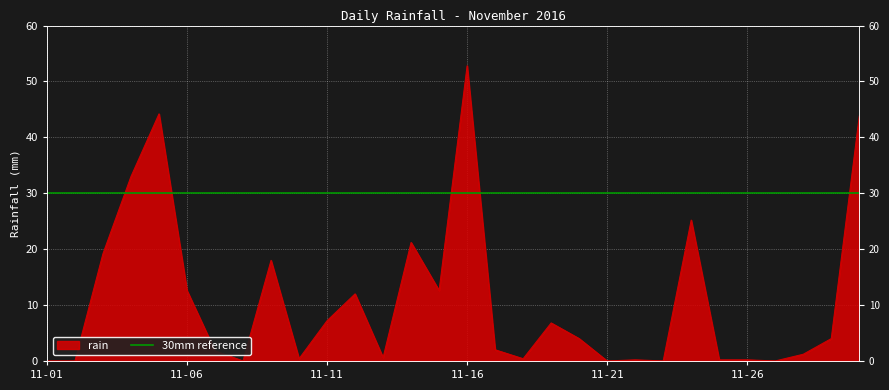

At which category does the data reach its first local valley?

2016-11-08